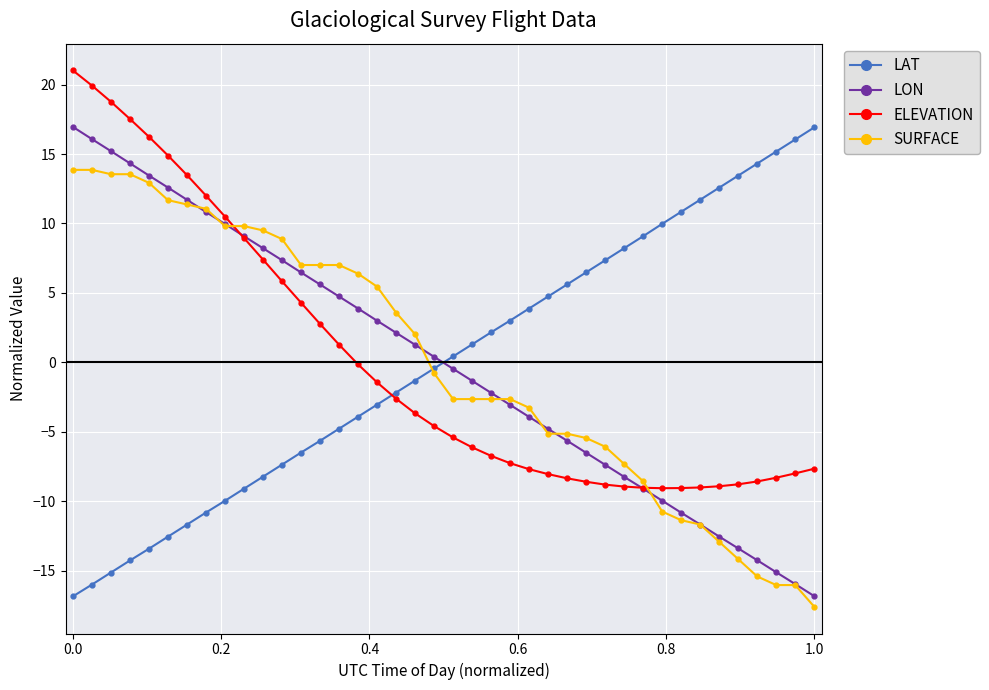

What is the value of the LON point at the 11th from the left?

8.2